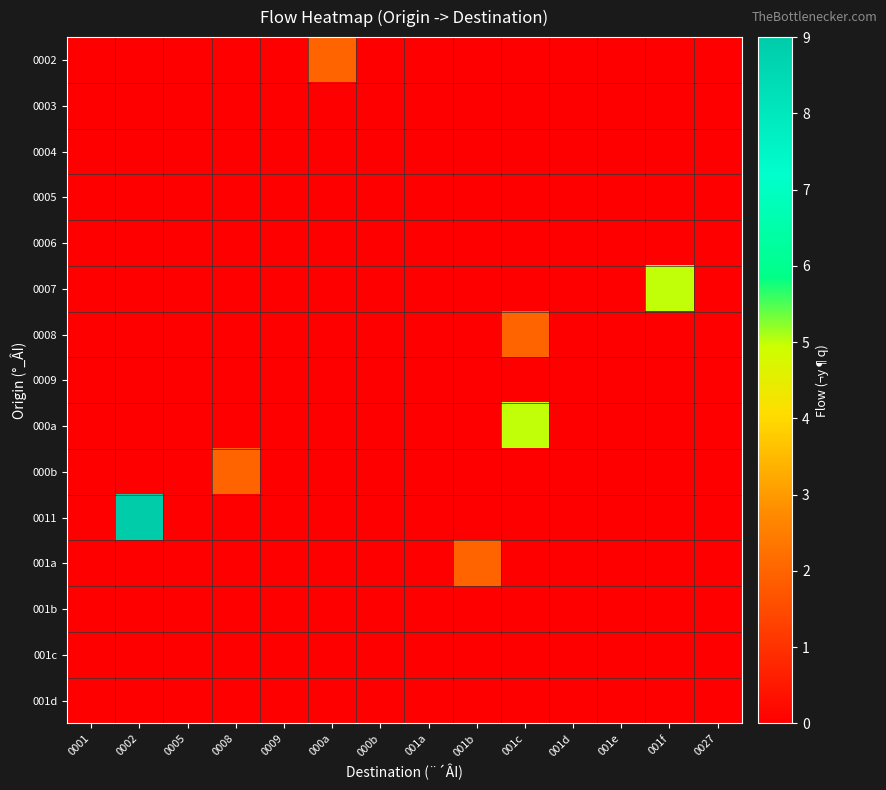

Which series has the largest total across all categories?

0011